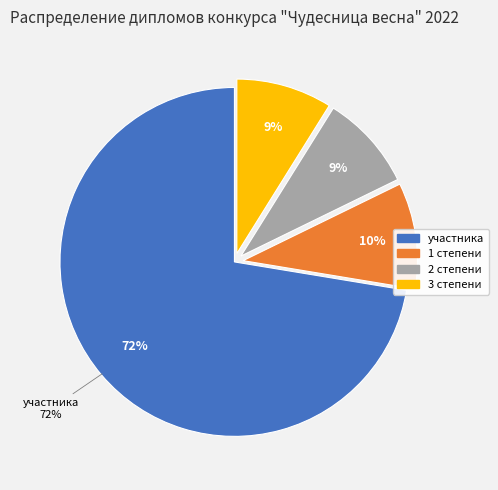

Rank the categories by value from lowest to highest.

2 степени, 3 степени, 1 степени, участника